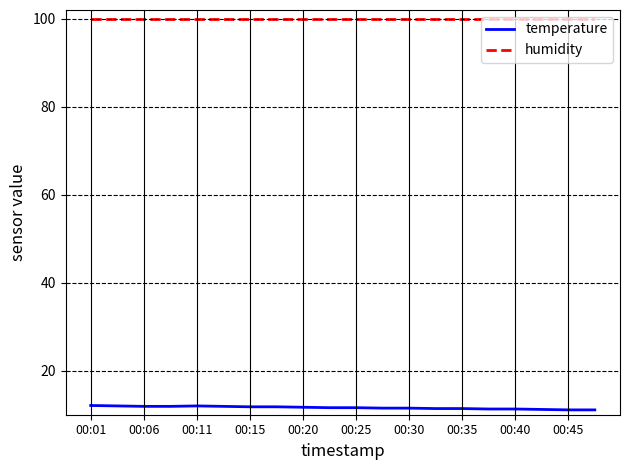

Count the number of data series in this chart.

2